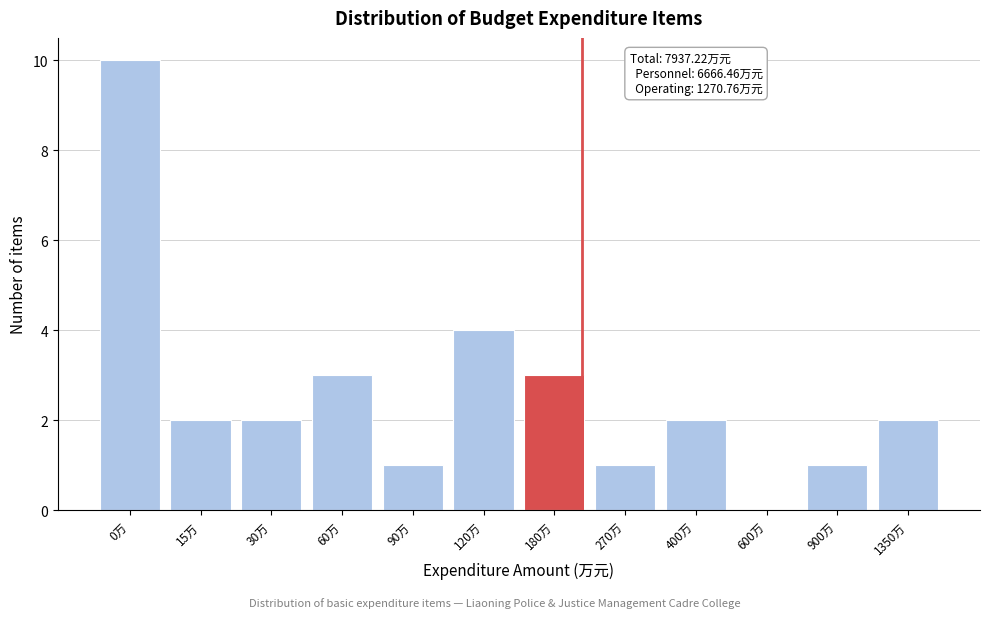

Reading left to right, list all the values displayed in this chart.

0万=10	15万=2	30万=2	60万=3	90万=1	120万=4	180万=3	270万=1	400万=2	600万=0	900万=1	1350万=2